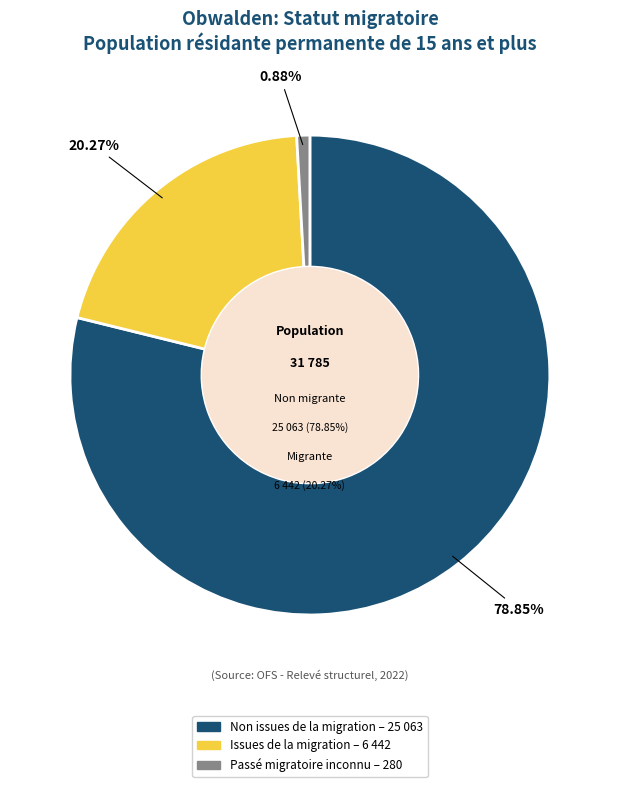

Count the number of slices in the pie.

3